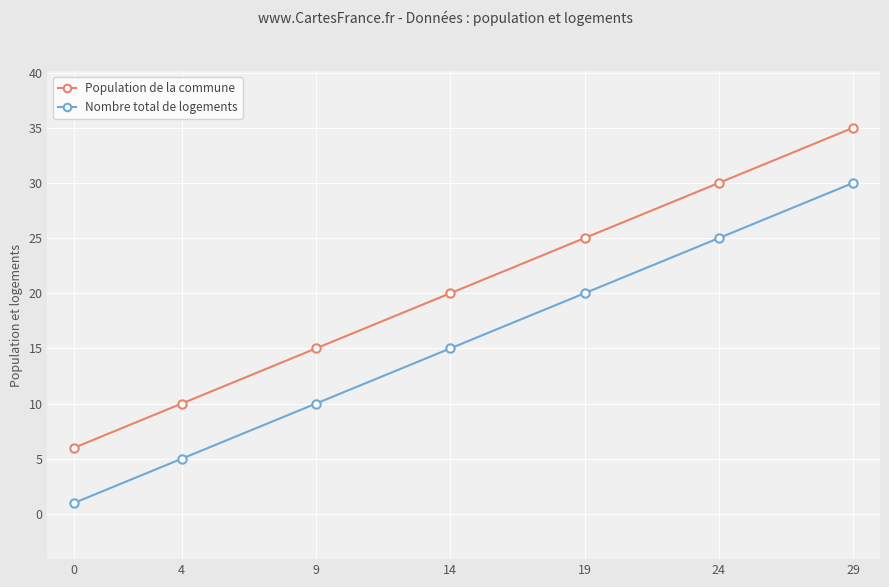

The Nombre total de logements series shows 5 at 4. True or false?

True